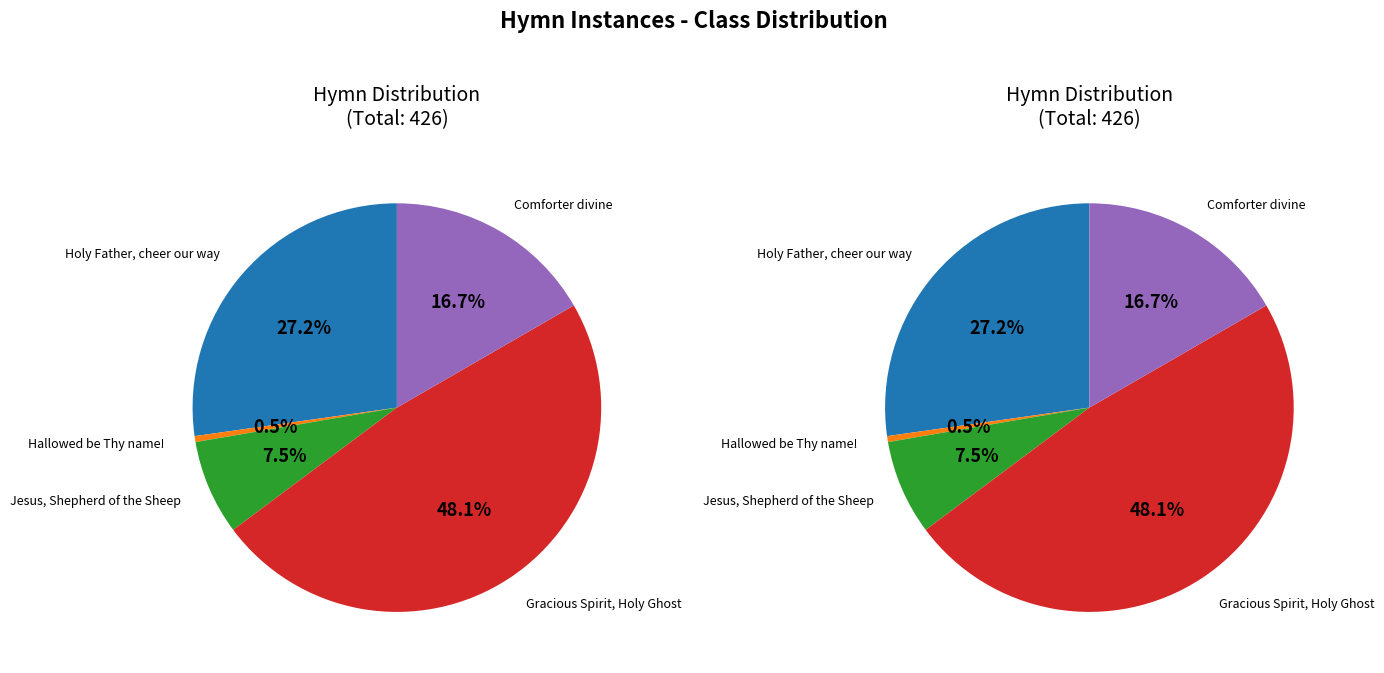

Is there a majority slice in this chart?

No